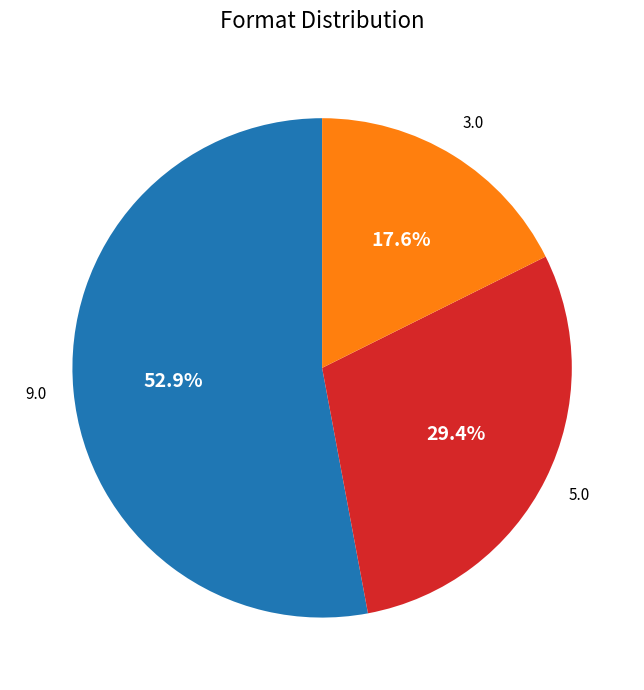

Is there any slice that represents more than half of the pie?

Yes